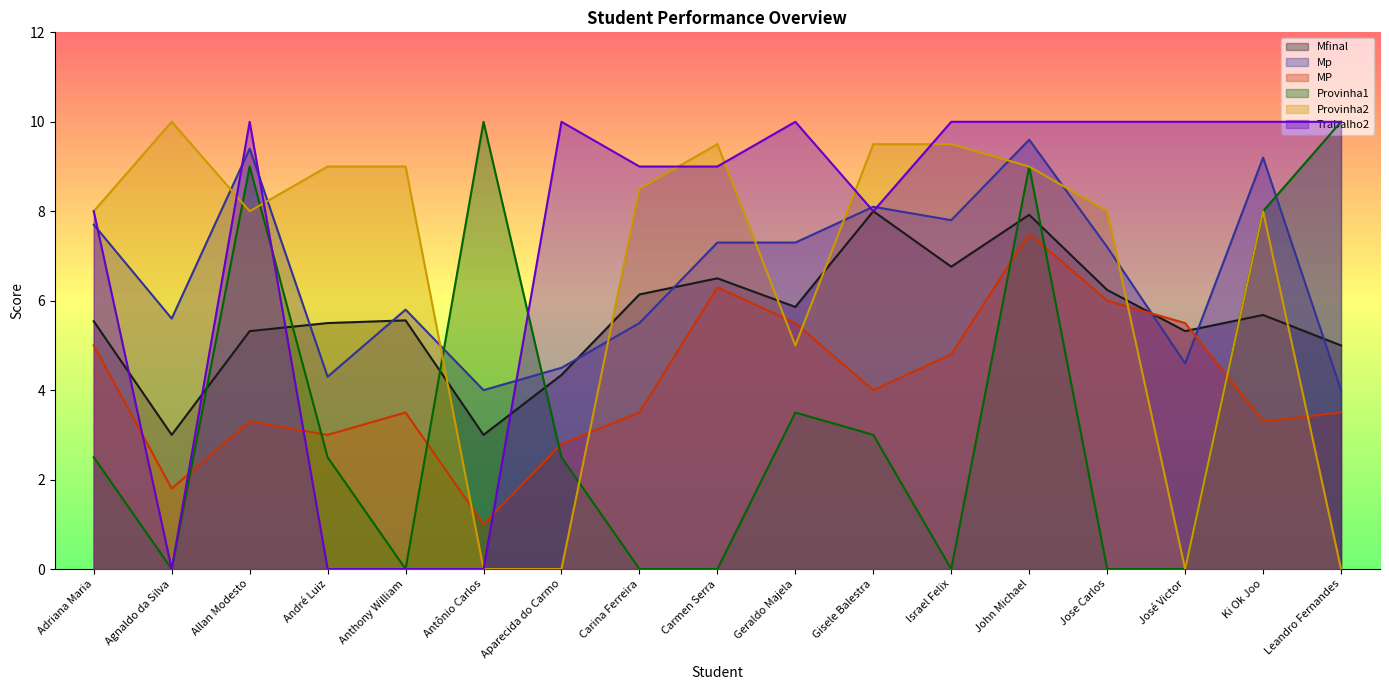

How many categories are shown in the chart?

17